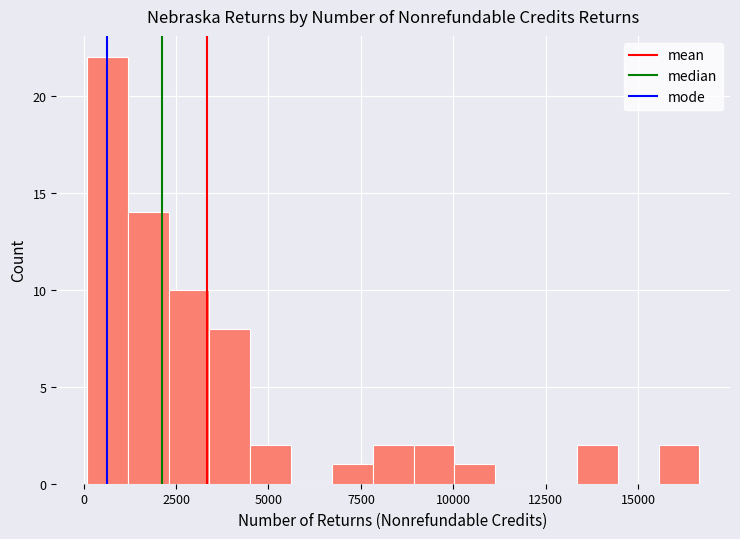

Around what value on the x-axis is the tallest bar? Give the approximate position of its centre, as read against the axis.

500